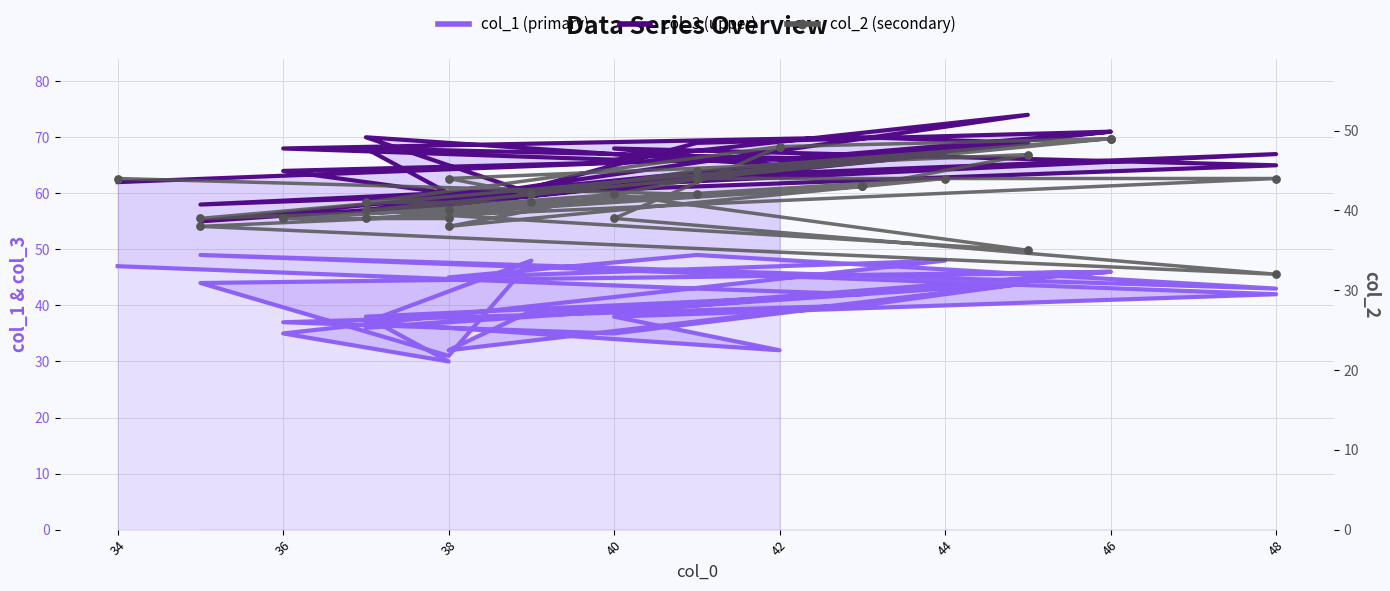

Which series reaches the minimum Y coordinate?

col_1 (primary)